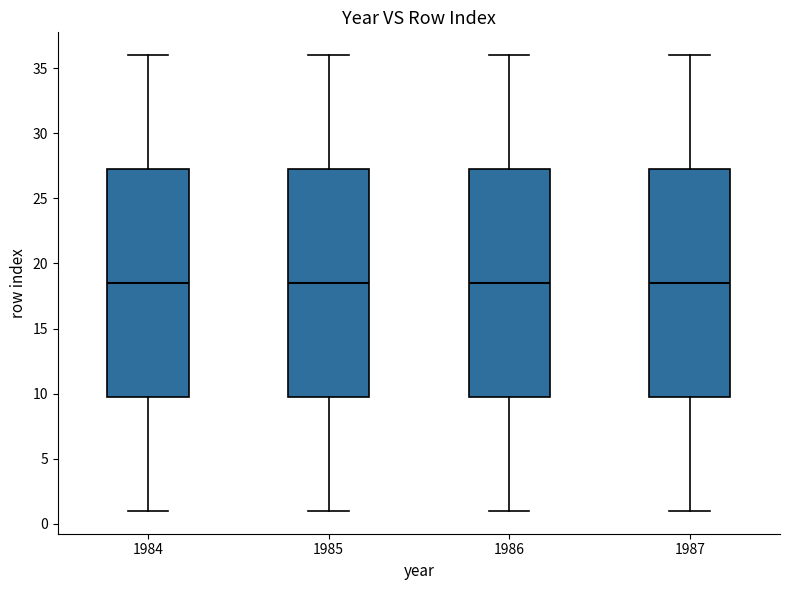

Where does the upper whisker of the box at x = 1984 end on the y-axis? The values are not printed on the chart, so give them approximately, as read against the axis.

36.0